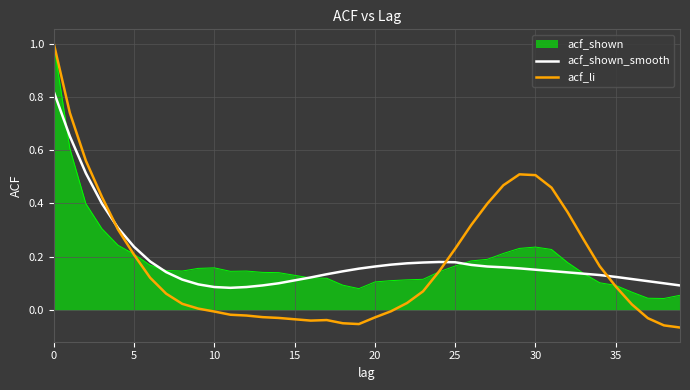

At how many categories does at least one series exceed 0?

40